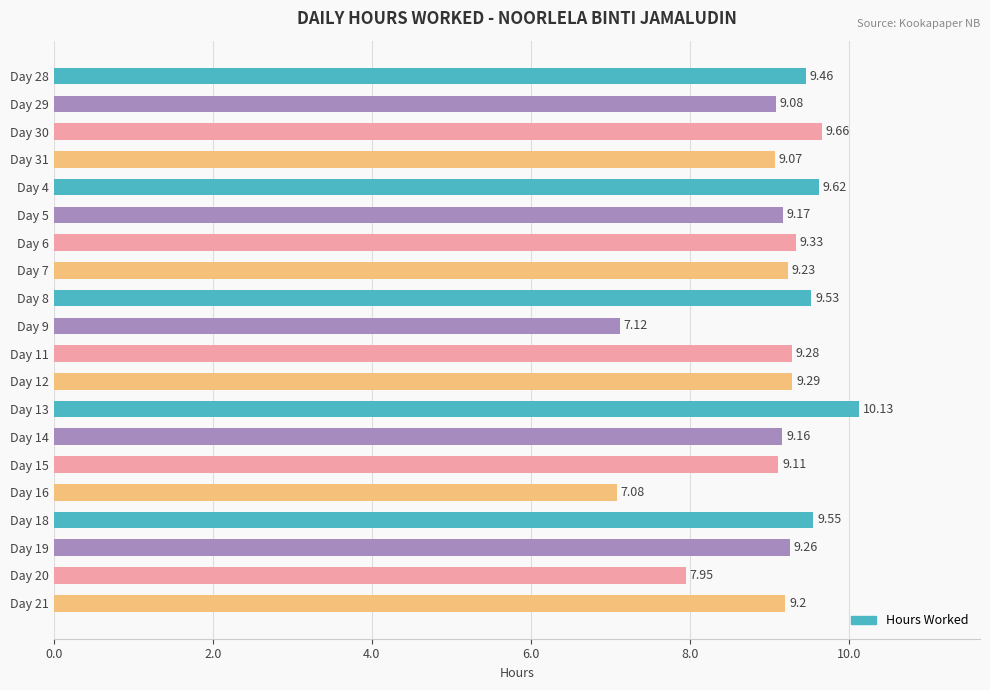

Which category has the lowest value across all series?

Day 16